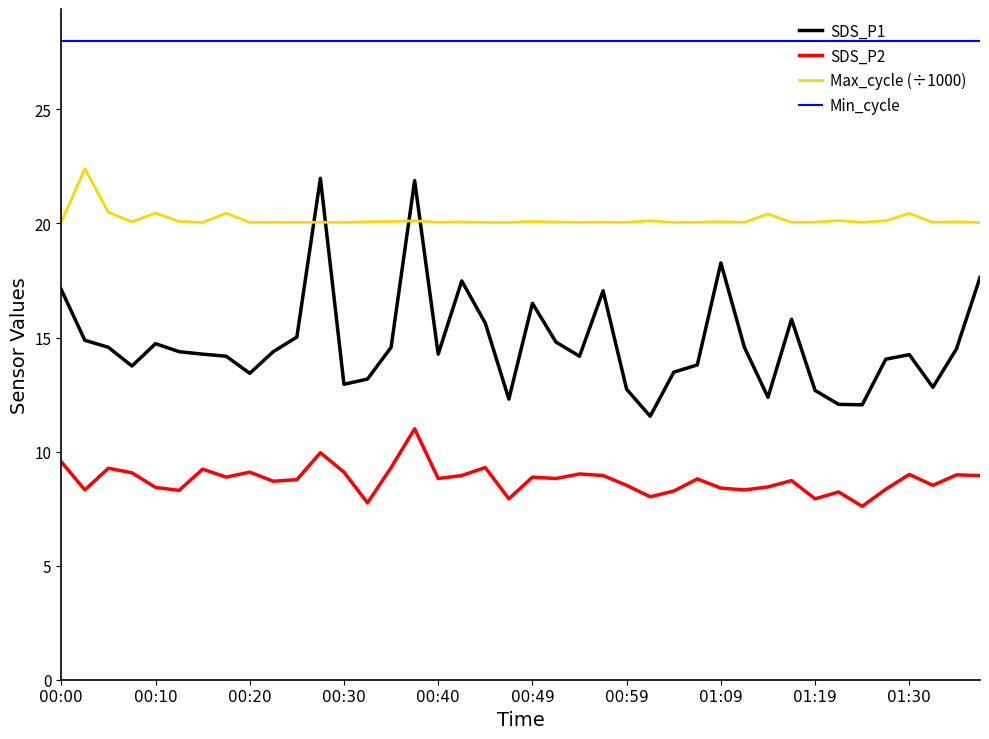

Which series has the widest spread of values?

SDS_P1